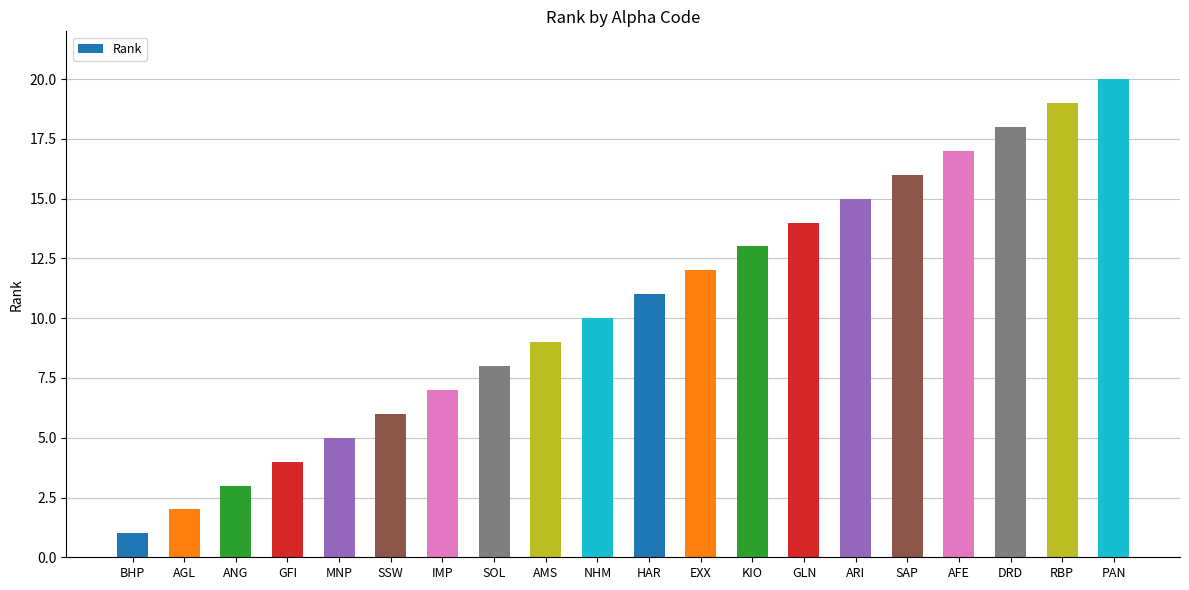

Reading left to right, extract all data points from this chart.

1	2	3	4	5	6	7	8	9	10	11	12	13	14	15	16	17	18	19	20